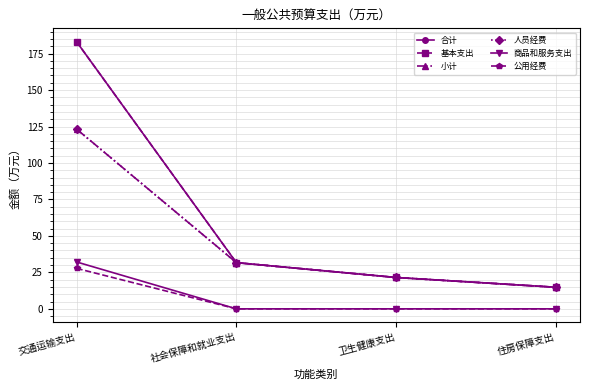

Reading left to right, extract all data points from this chart.

合计: 183.2	31.7	21.5	14.8
基本支出: 183.2	31.7	21.5	14.8
小计: 123.2	31.7	21.5	14.8
人员经费: 123.2	31.7	21.5	14.8
商品和服务支出: 32.1	0.0	0.0	0.0
公用经费: 27.8	0.0	0.0	0.0